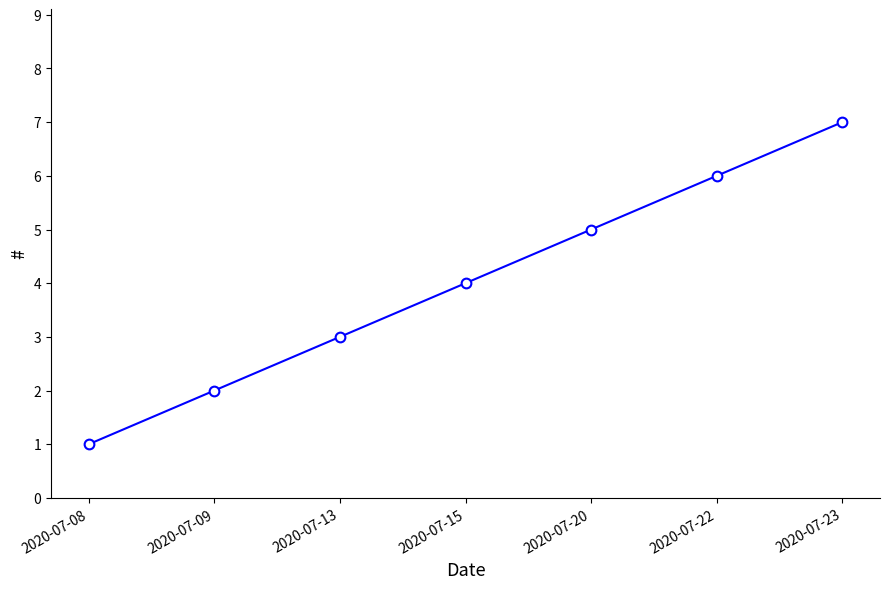

What is the difference between the maximum and minimum values?

6